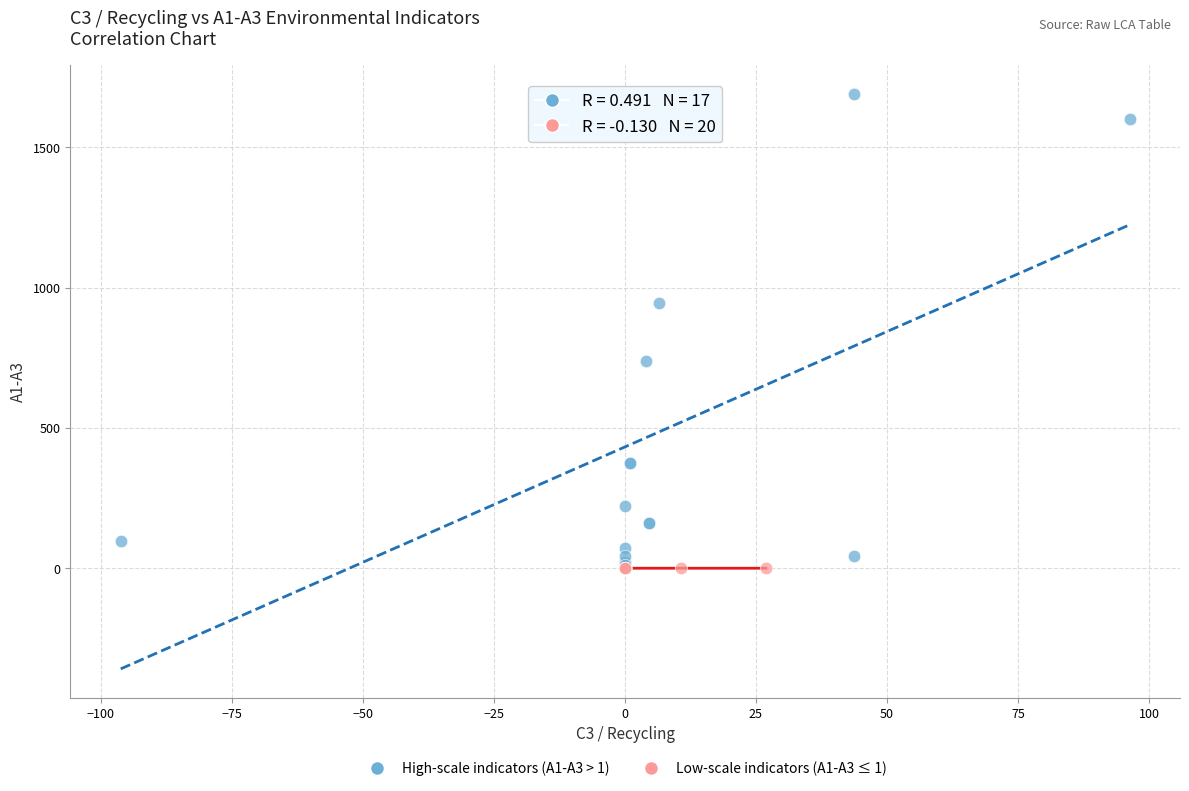

What are all the series names shown in the legend?

High-scale indicators (A1-A3 > 1), Low-scale indicators (A1-A3 ≤ 1)